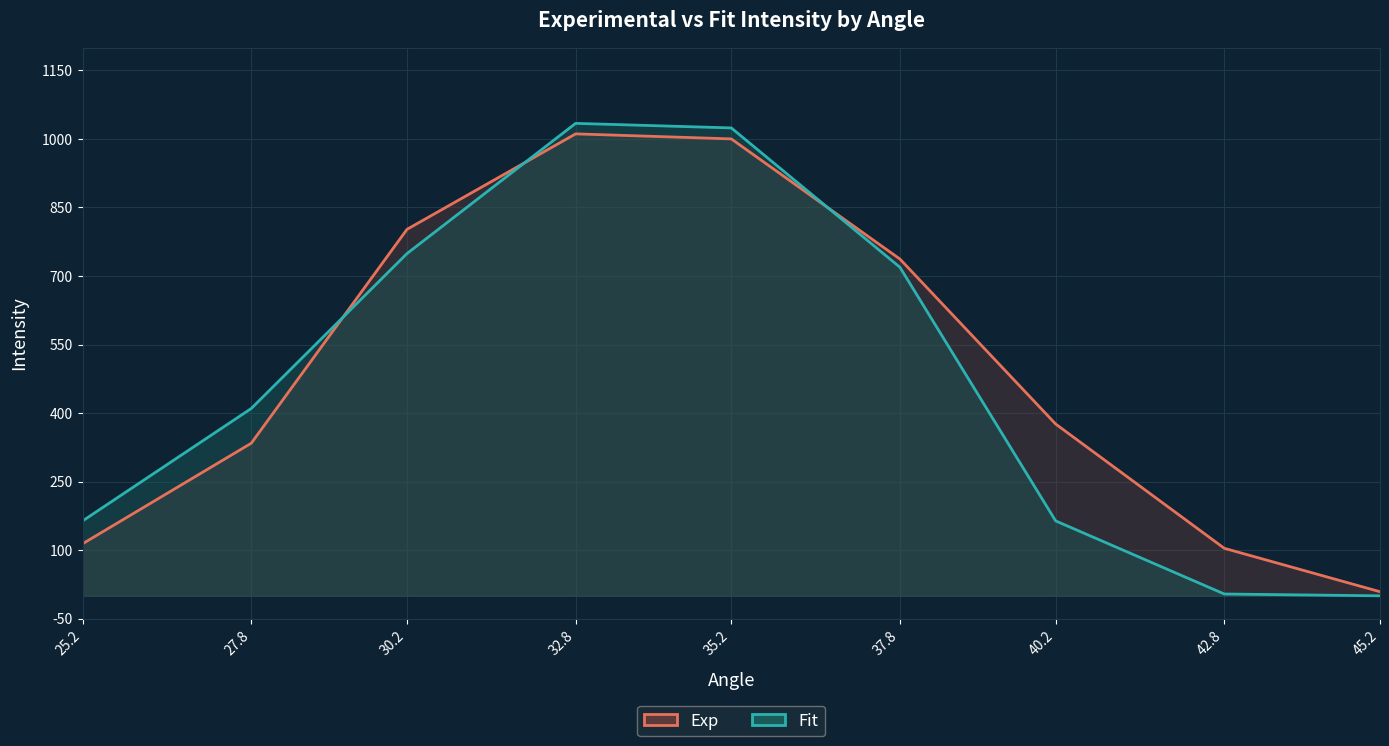

What is the maximum value shown in the chart?

1034